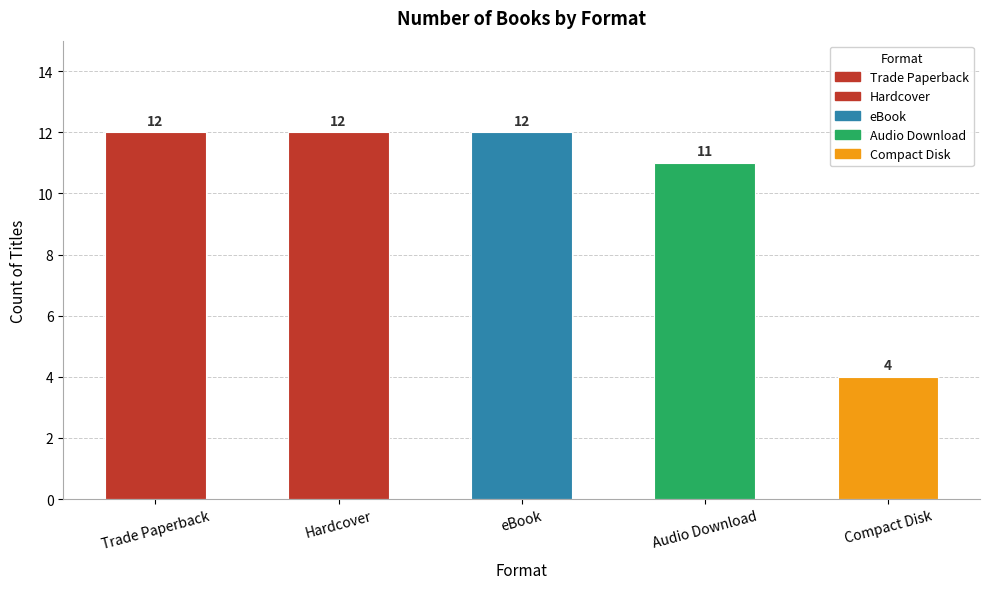

At which label is the value closest to 8?

Audio Download